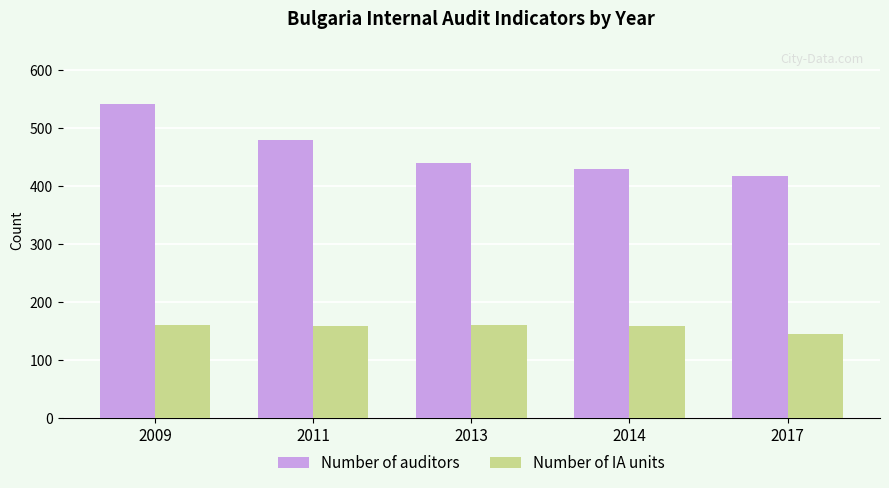

What is the total value across all series at 2017?

563